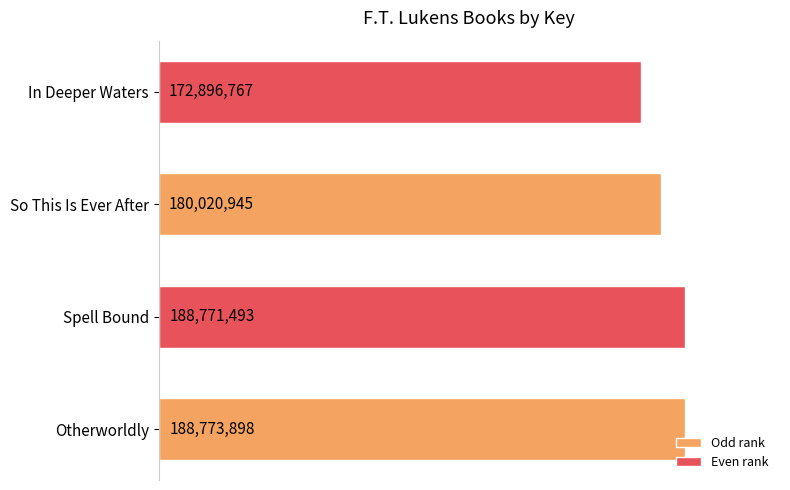

Which category has the highest value across all series?

Otherworldly